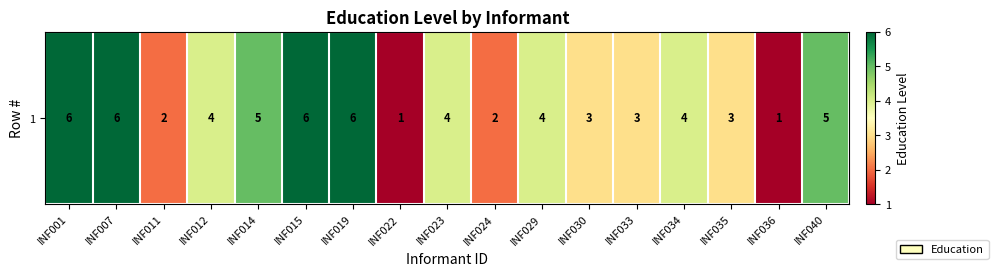

The chart shows a value of 8 at INF015. True or false?

False